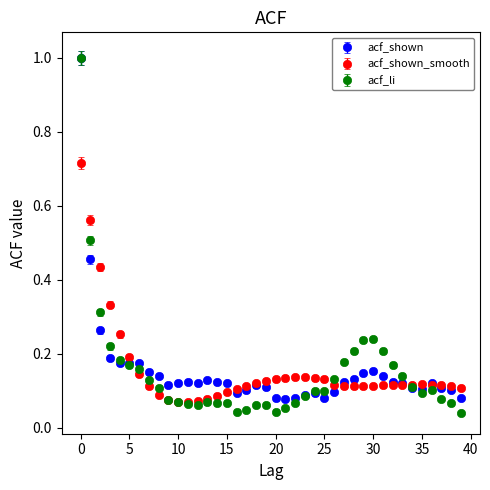

Which series has the widest spread of values?

acf_li